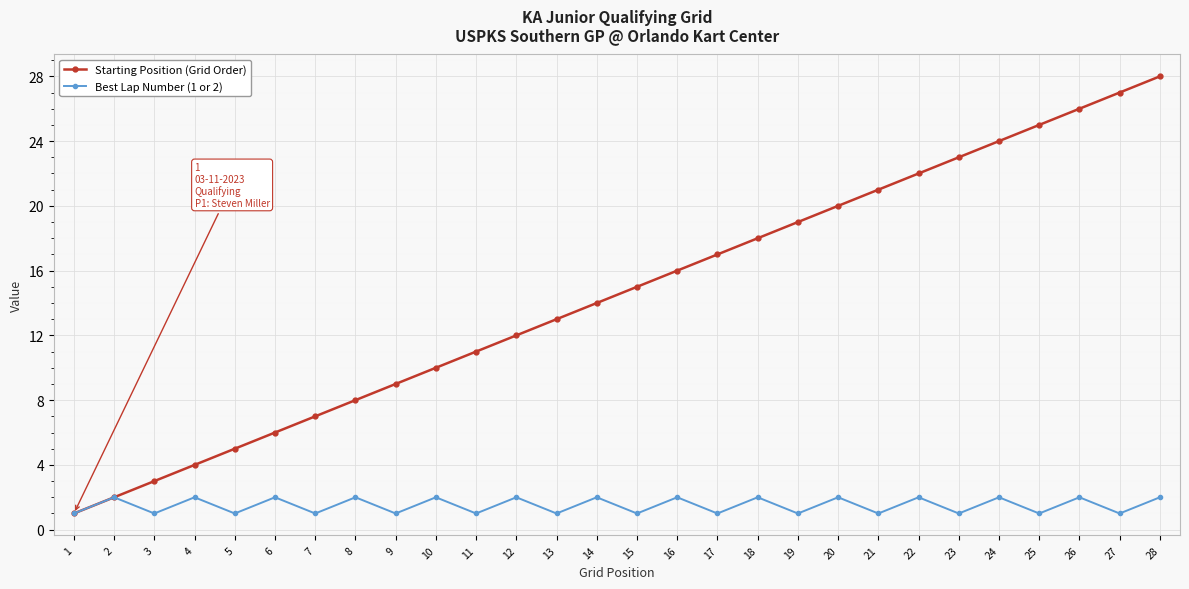

At which category does Best Lap Number (1 or 2) reach its first local peak?

2